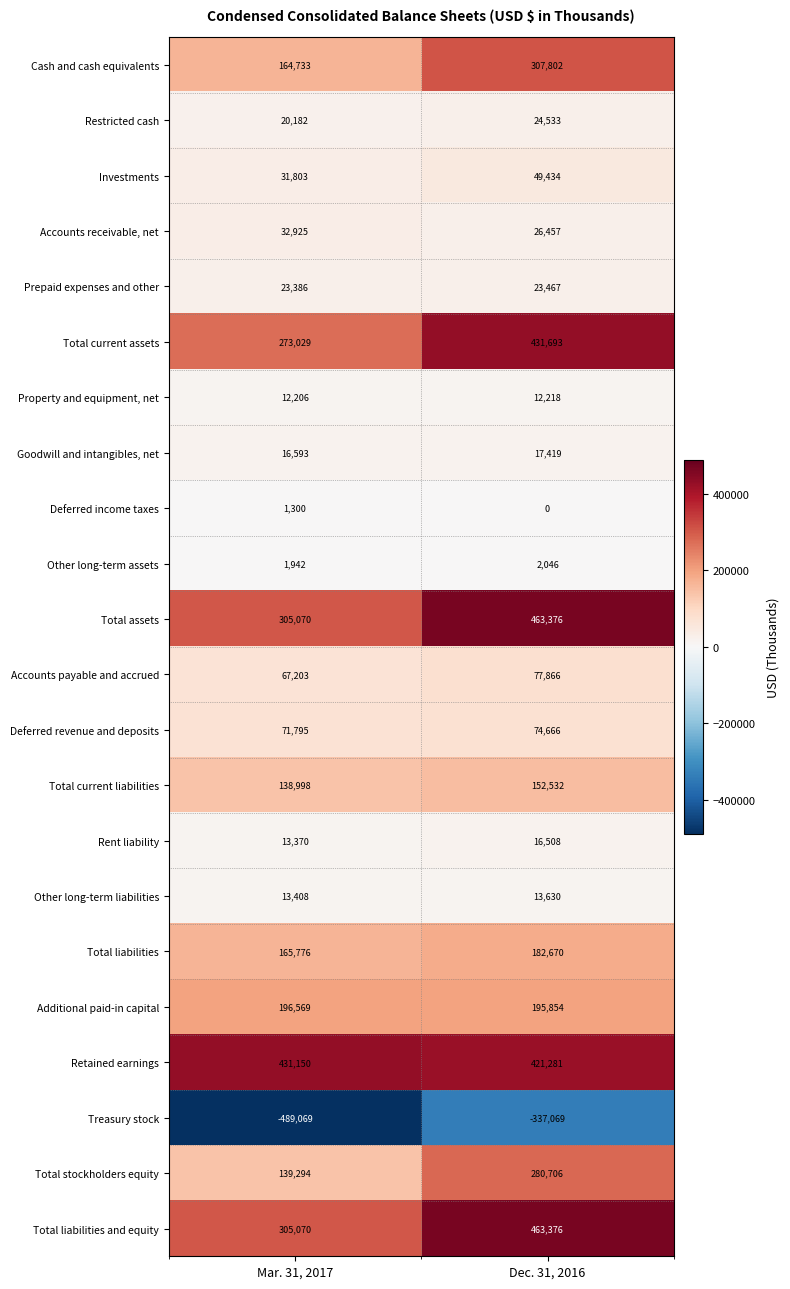

At which category is the sum across all series the highest?

Dec. 31, 2016